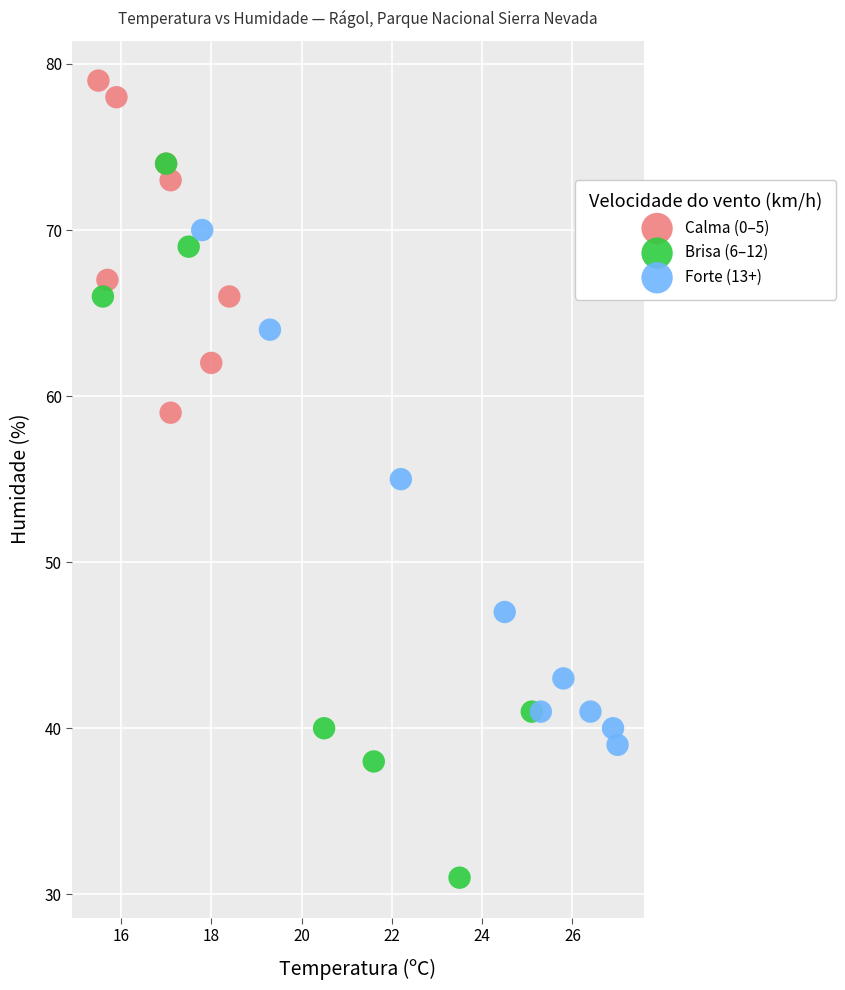

Which series contains the lowest Y value?

Brisa (6–12)